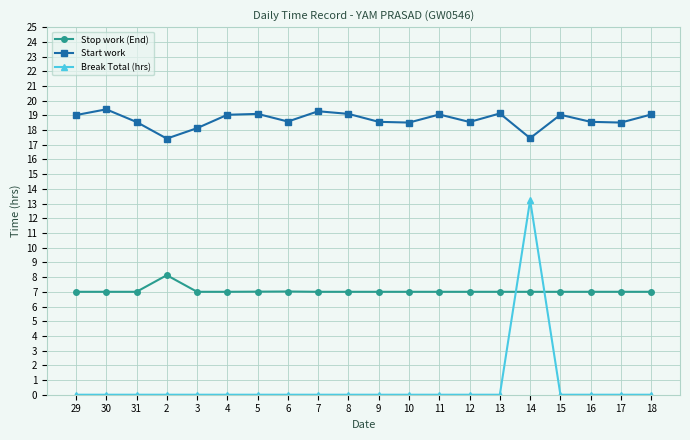

What is the label of the 14th point from the left?

12